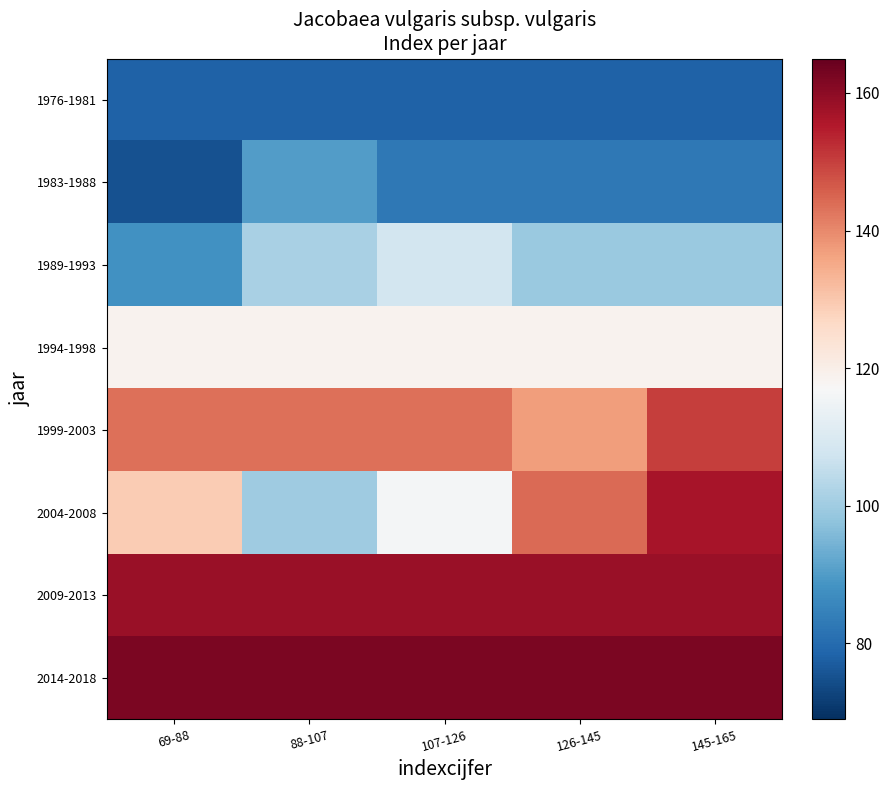

What is the difference between the highest and lowest values at 107-126?

83.8